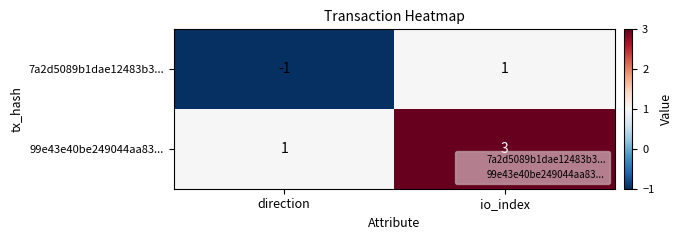

What is the spread (max minus min) of values at io_index?

2